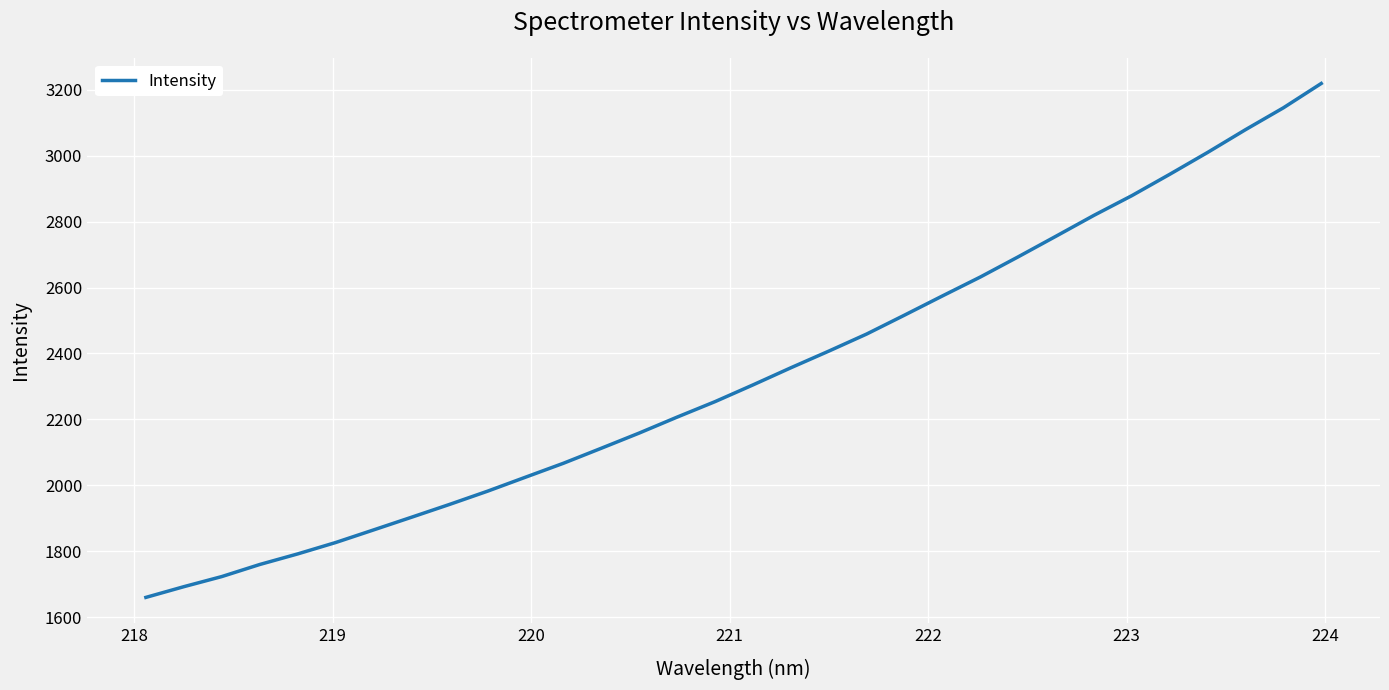

What is the maximum value shown in the chart?

3219.2